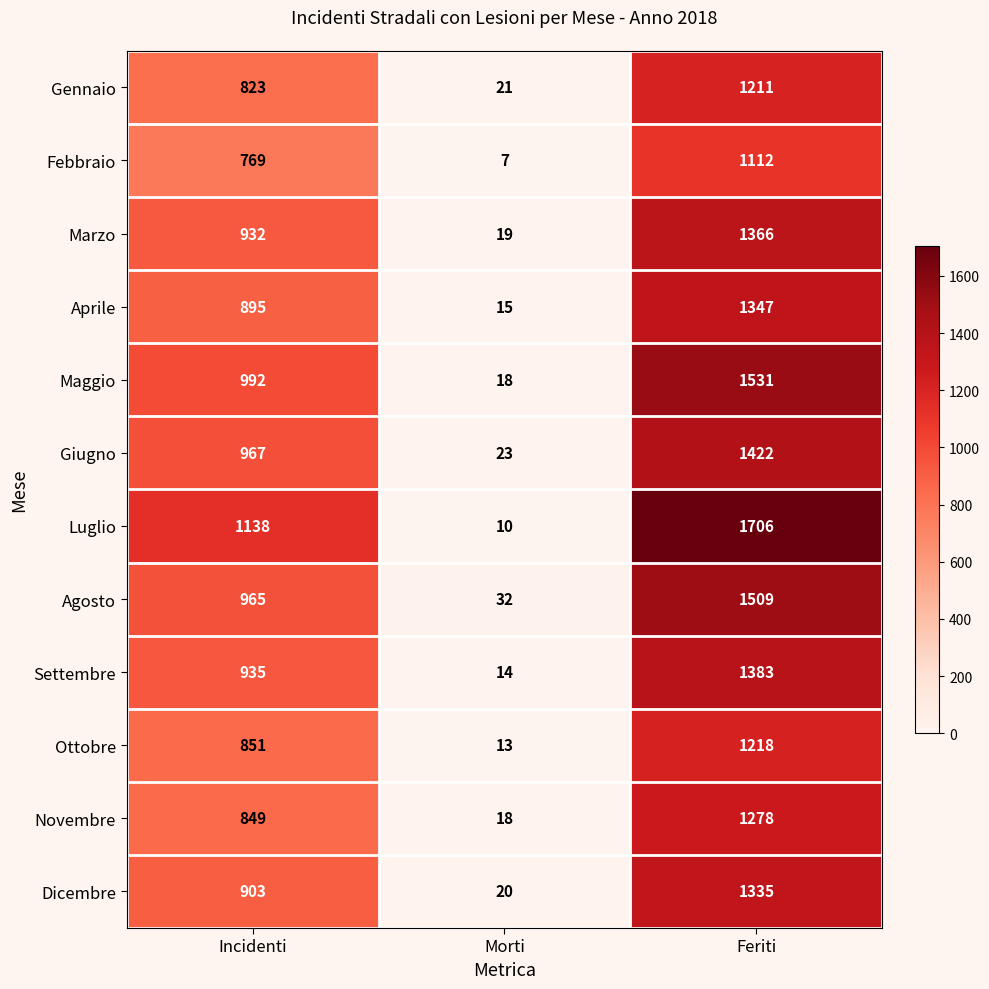

How many distinct data groups are displayed?

12